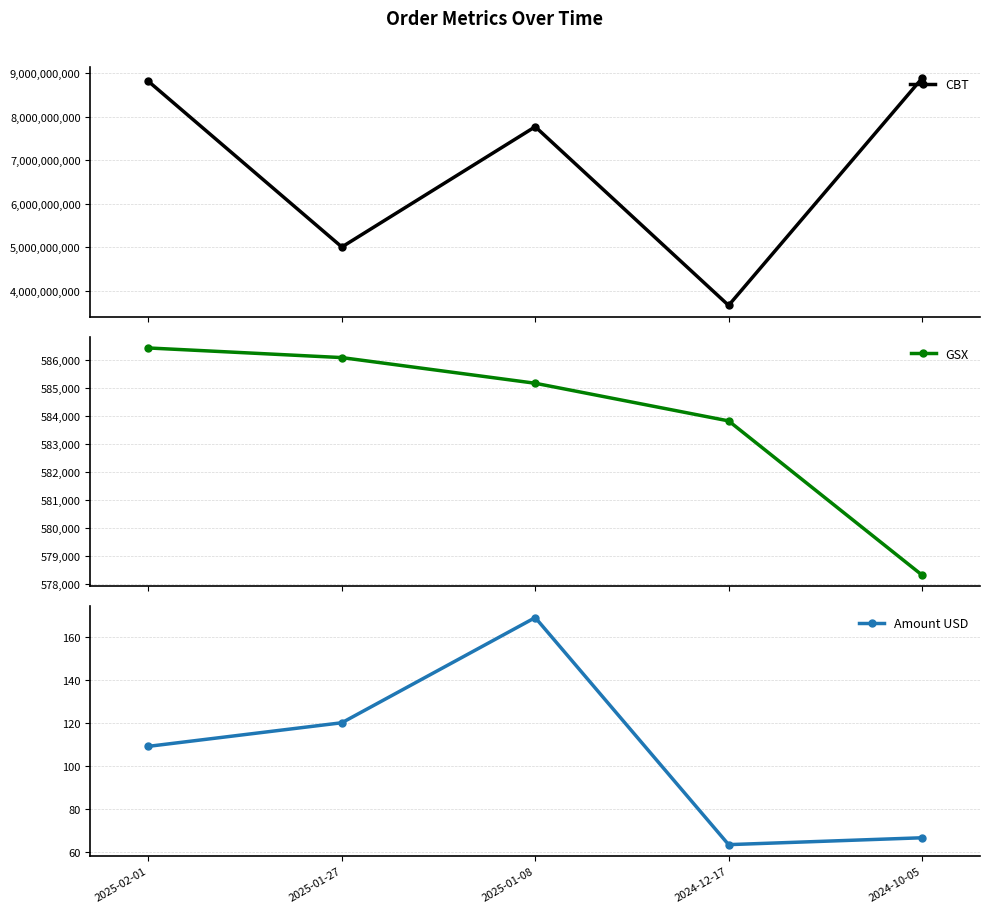

At how many categories does at least one series exceed 2117188620?

5